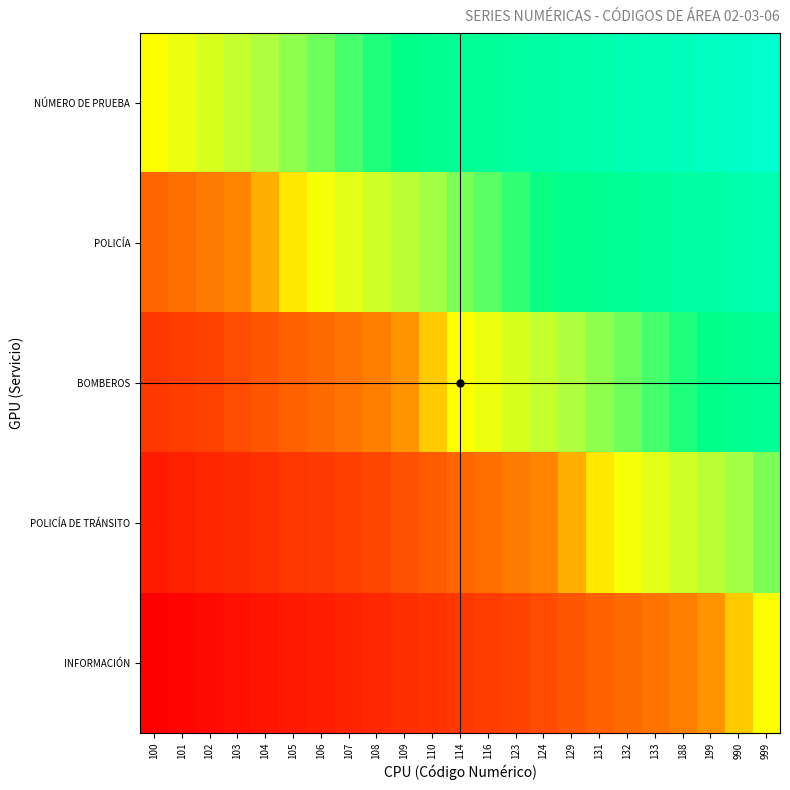

Rank the series at 107 from lowest to highest value.

INFORMACIÓN, POLICÍA DE TRÁNSITO, BOMBEROS, POLICÍA, NÚMERO DE PRUEBA